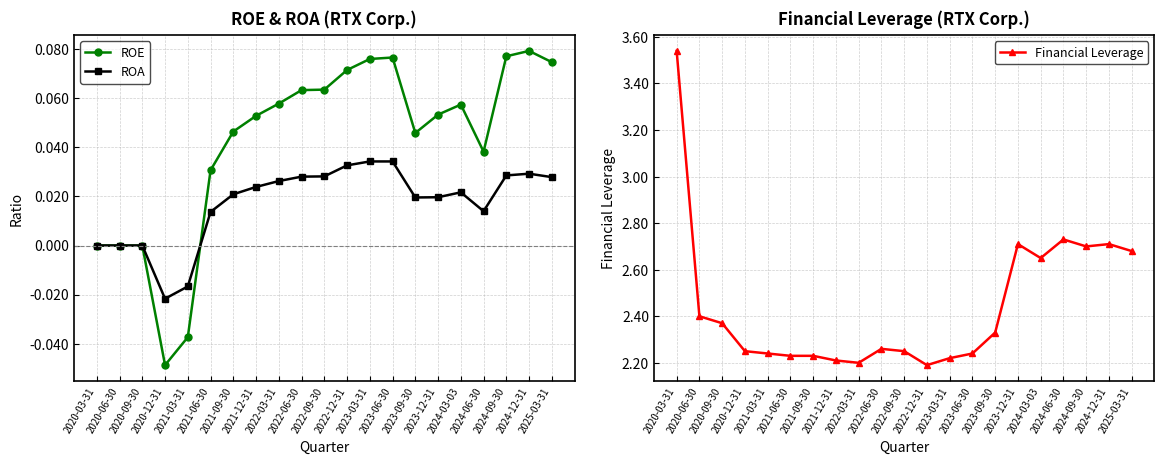

What is the difference between the maximum and minimum values in the ROA series?

0.1